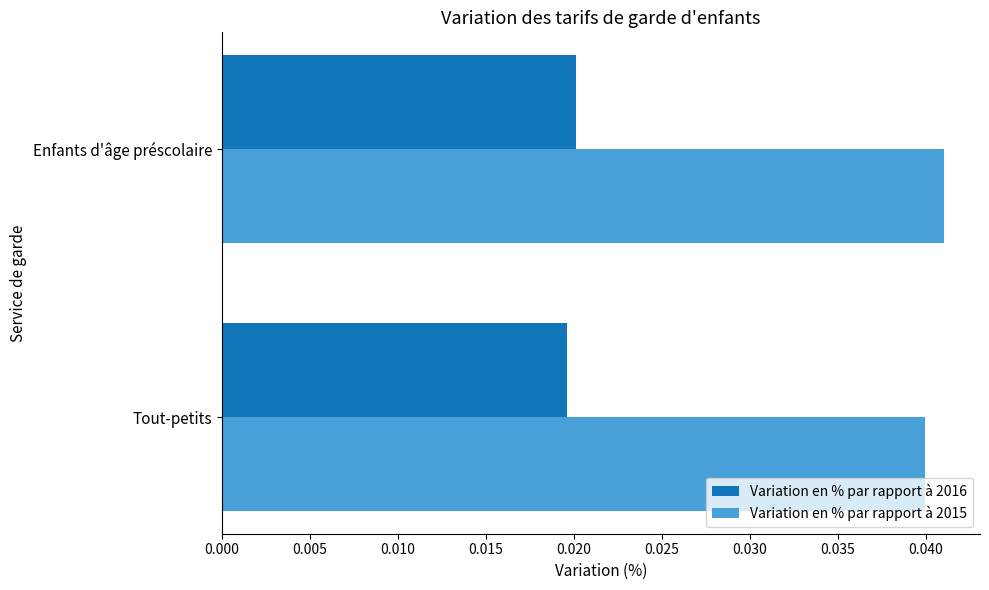

List the labels in order of Variation en % par rapport à 2016 value, smallest first.

Tout-petits, Enfants d'âge préscolaire